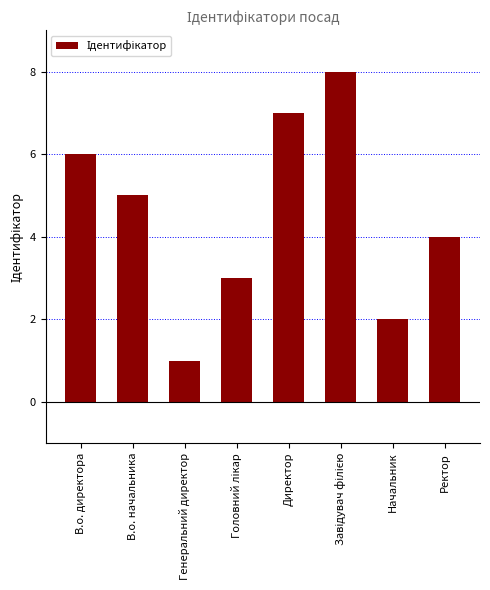

What is the label of the 8th bar from the right?

В.о. директора